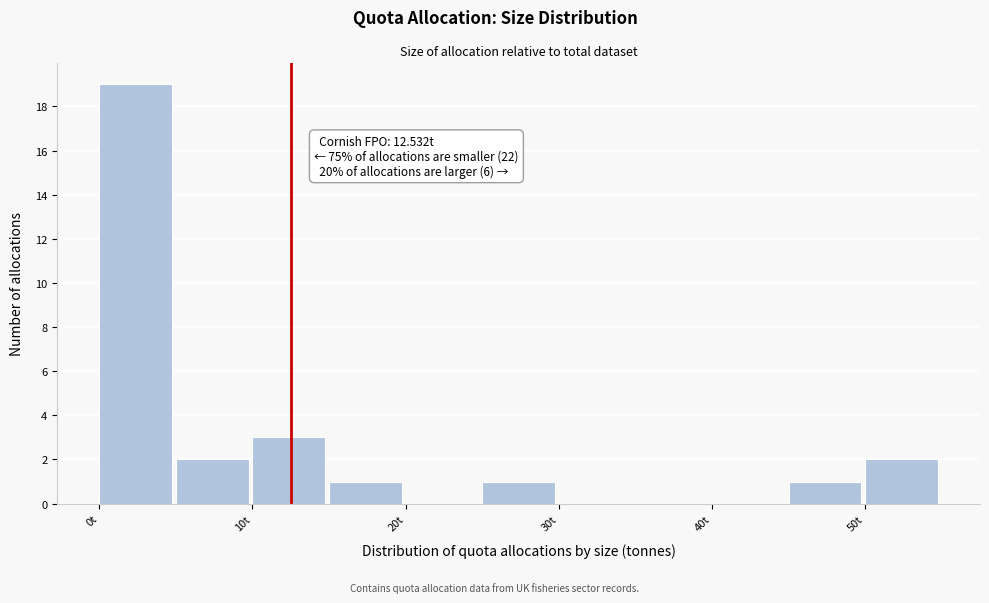

Which range on the x-axis has the tallest bar?

0 to 5